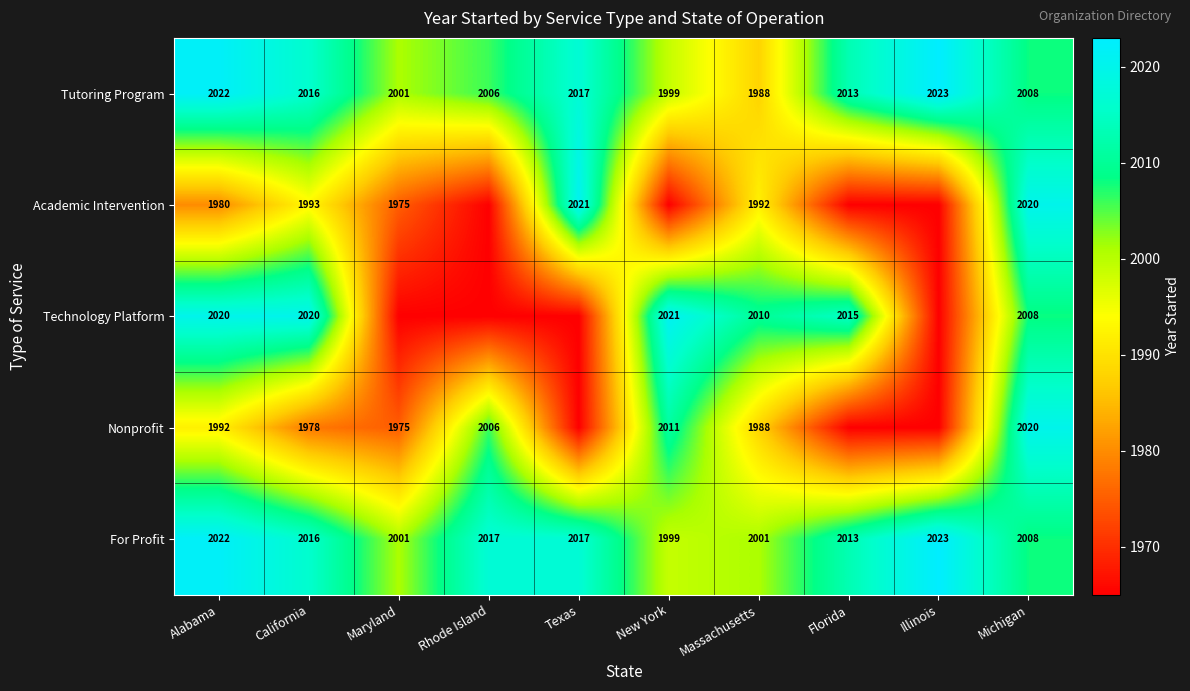

What is the difference between the maximum and second lowest values in the Tutoring Program series?

24